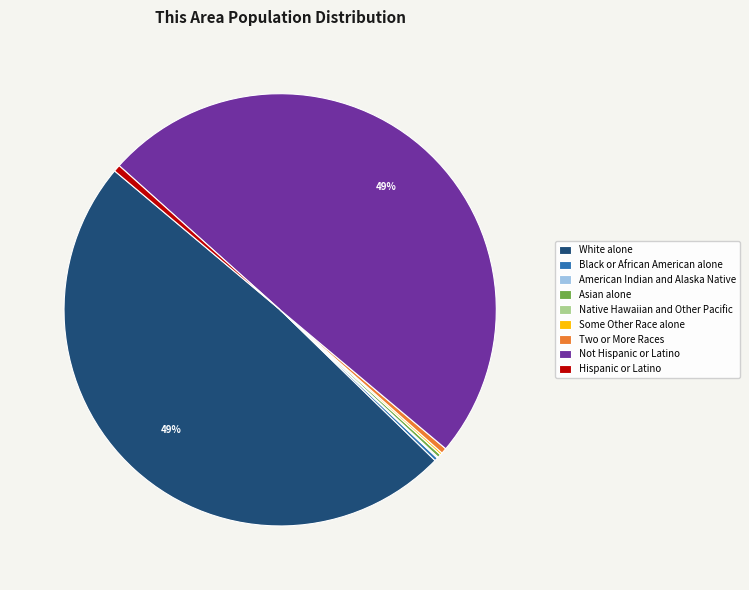

Is it true that White alone is 49% of the pie?

True